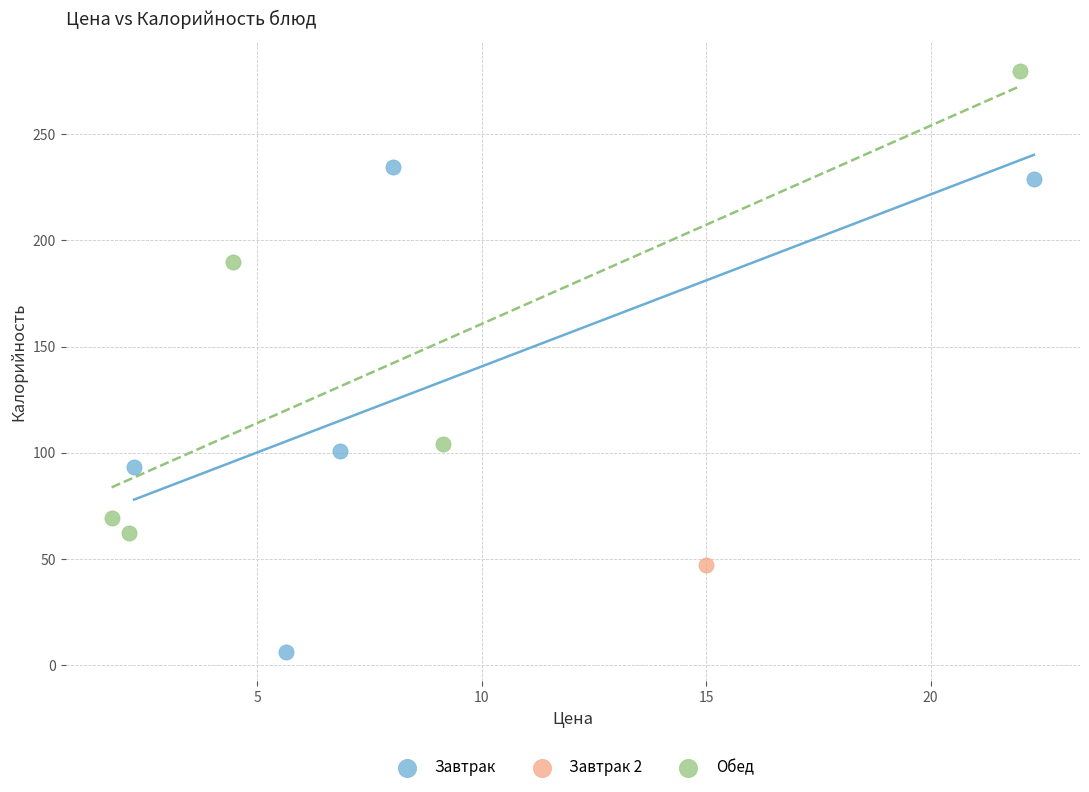

What are all the series names shown in the legend?

Завтрак, Завтрак 2, Обед